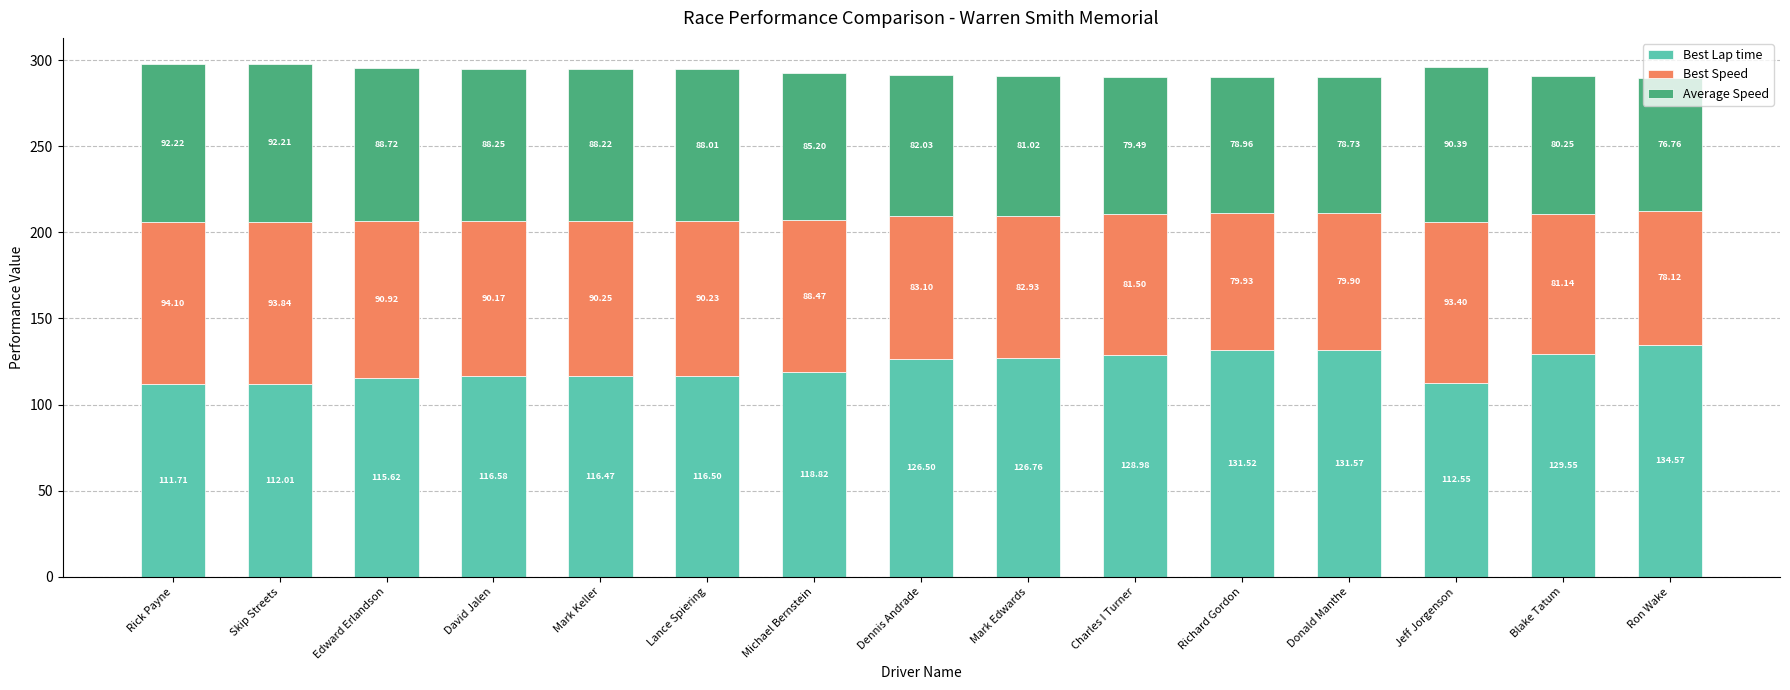

Are the bars grouped side by side (vs. stacked)?

No